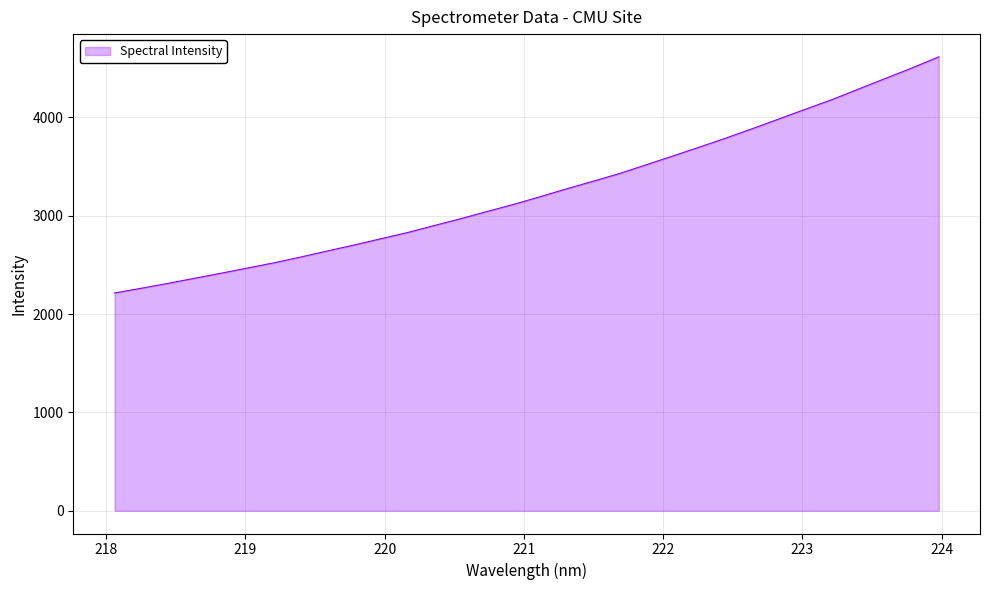

What is the minimum value shown in the chart?

2214.4